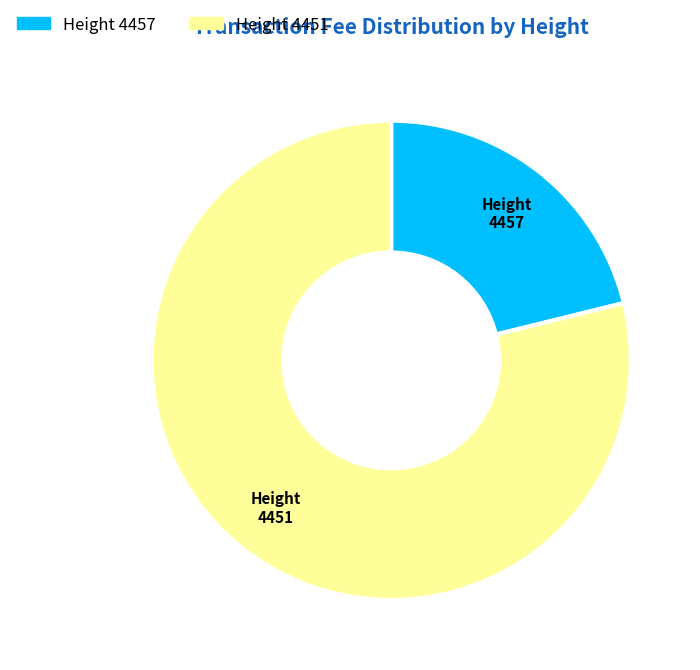

True or false: Height 4457 accounts for 21% of the total.

True